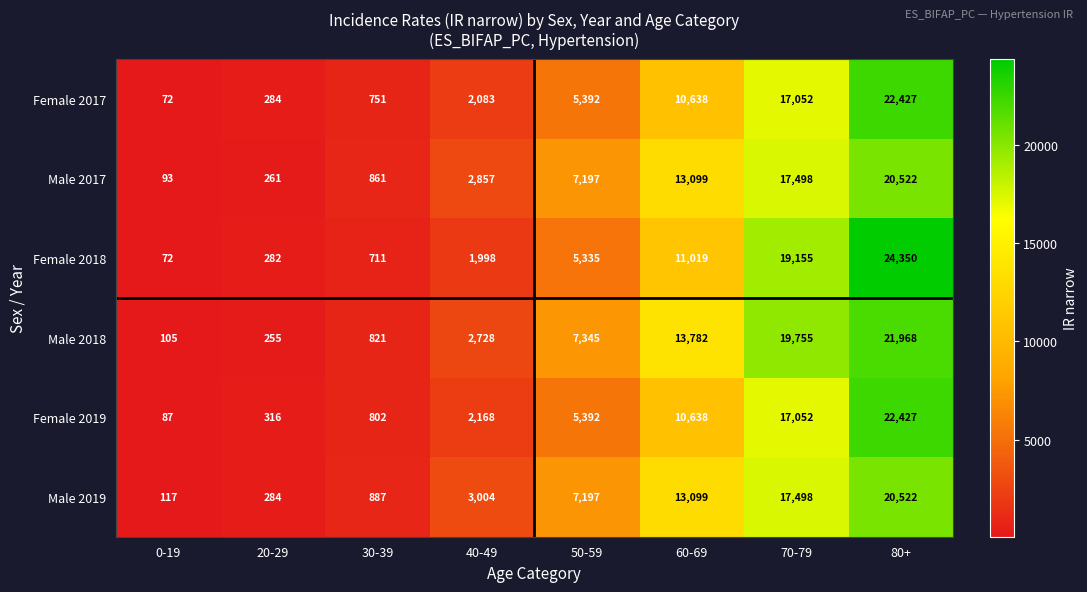

At how many categories does at least one series exceed 944?

5